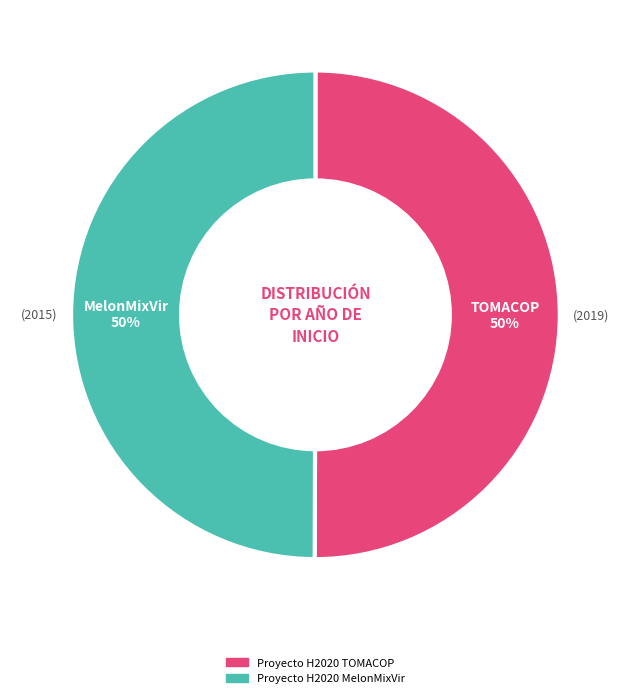

Do Proyecto H2020 MelonMixVir and Proyecto H2020 TOMACOP together represent more than half of the pie?

Yes